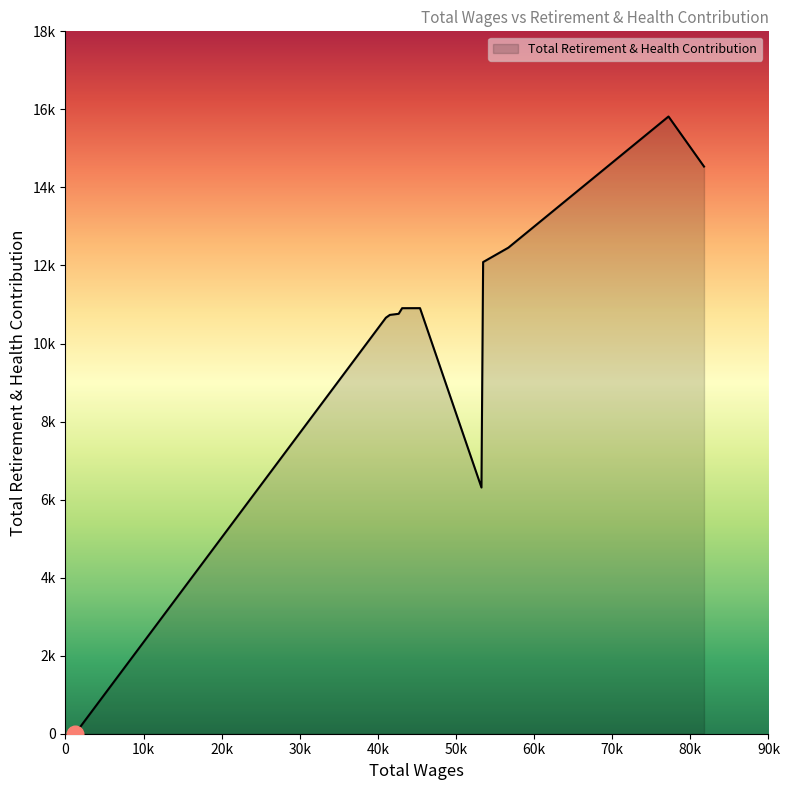

Rank the categories by value from lowest to highest.

1245.0, 53260.0, 41027.0, 41535.0, 42663.0, 43105.0, 45395.0, 53474.0, 56705.0, 81752.0, 77207.0